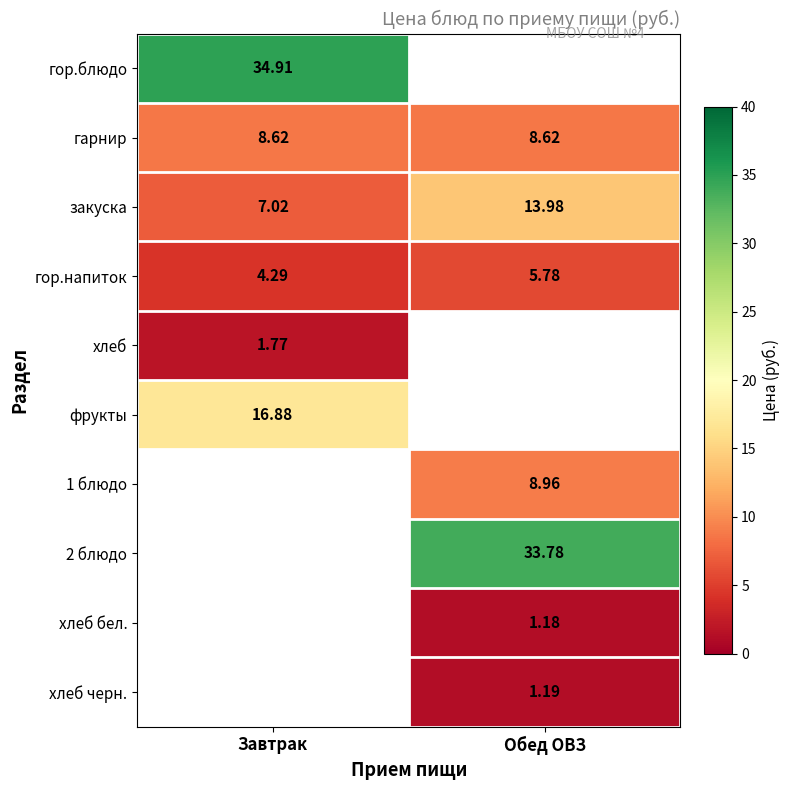

How many values in the гор.напиток series are below 5?

1